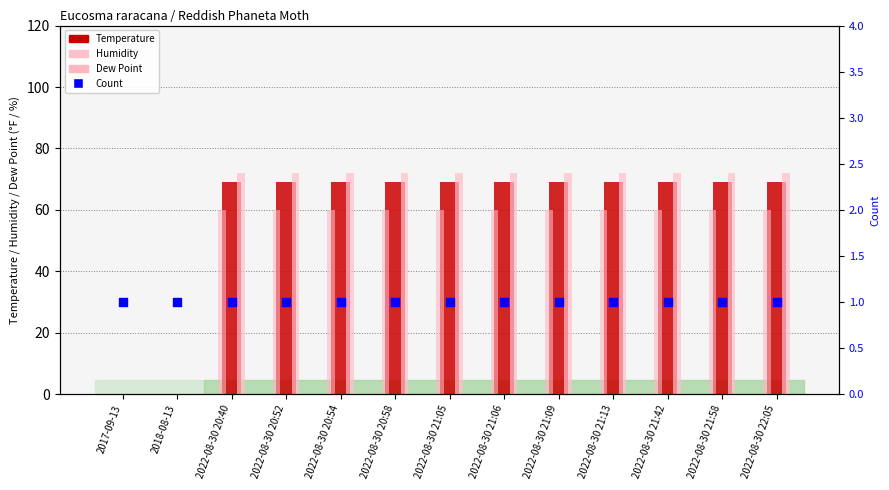

Which series contains the lowest Y value?

Temperature